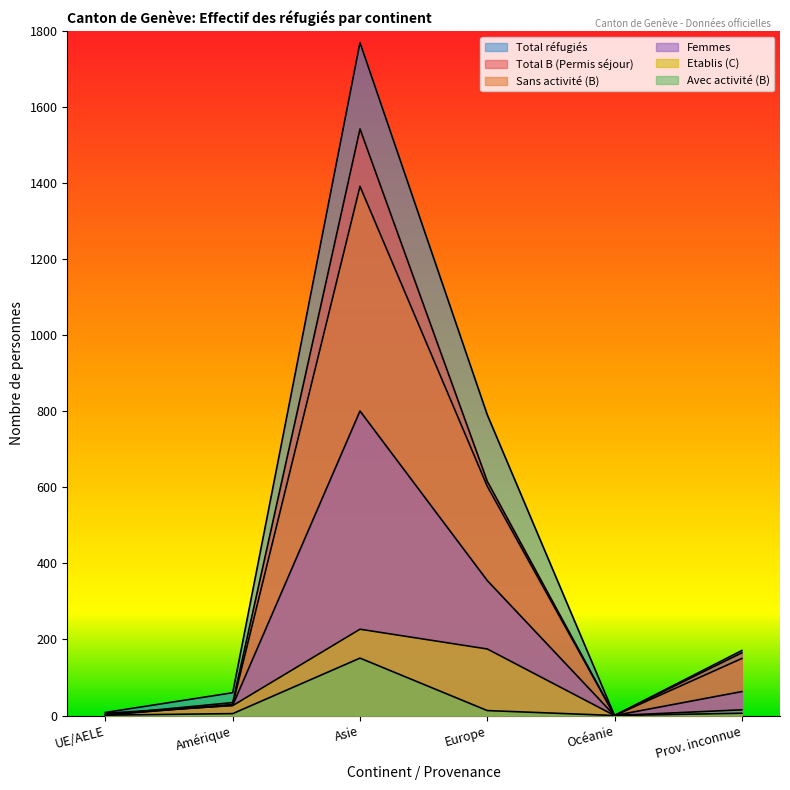

True or false: Avec activité (B) and Total réfugiés cross at least once.

False